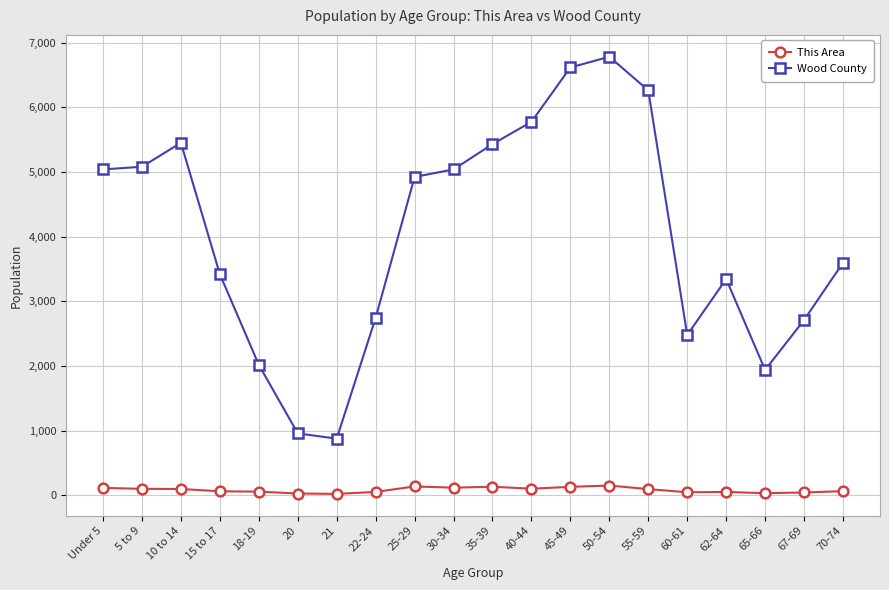

The value of Wood County at 40-44 is 5776. True or false?

True